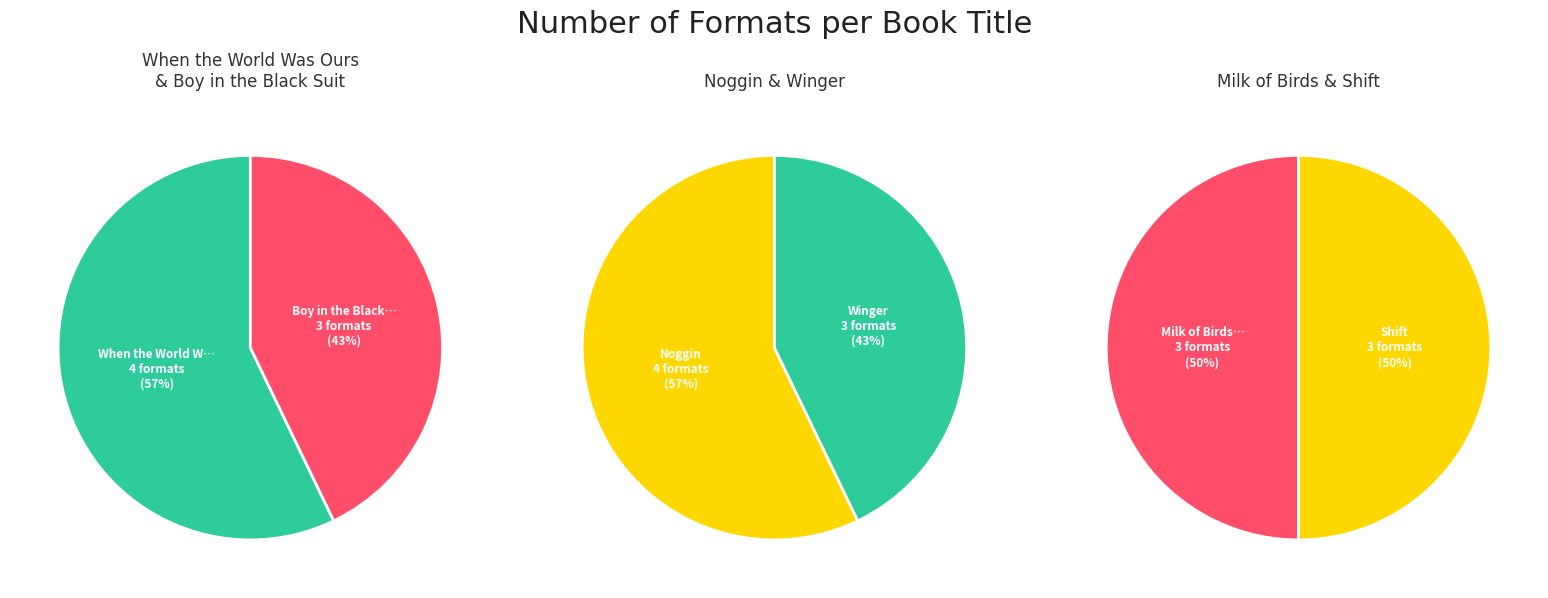

Which category has the smallest portion of the pie?

Boy in the Black Suit